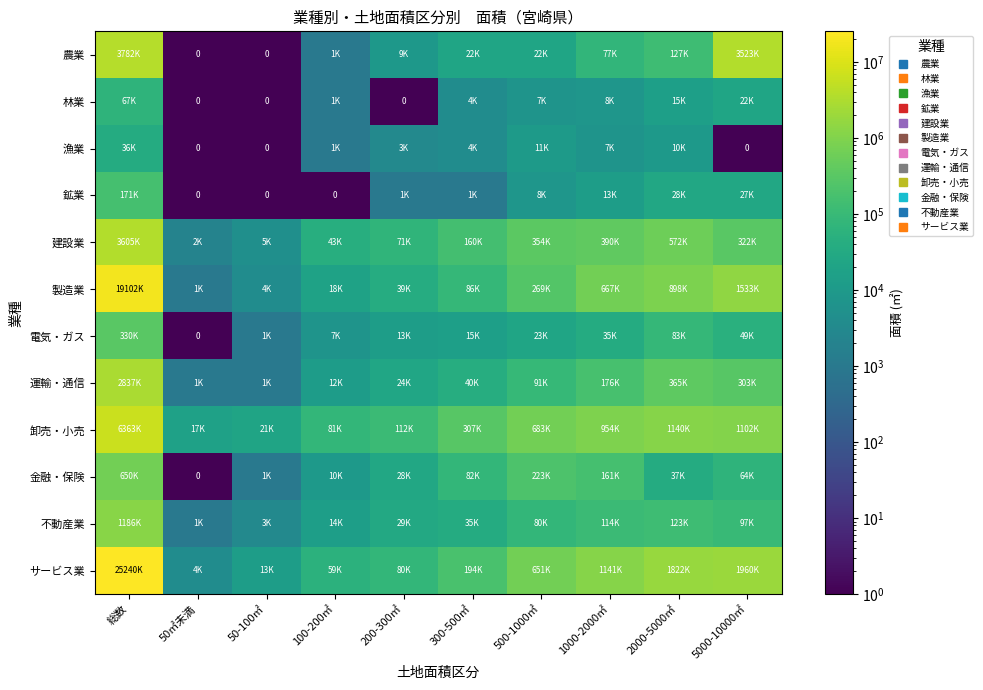

Is the value of 建設業 at 1000-2000㎡ greater than the value of 卸売・小売 at 2000-5000㎡?

No